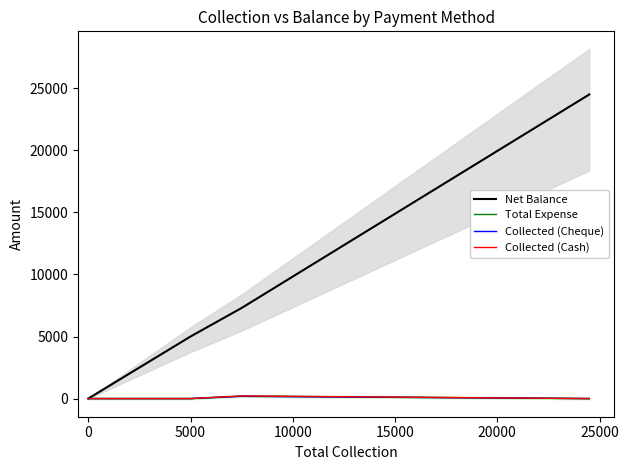

True or false: Net Balance has a value of 7090 at 5000.

False